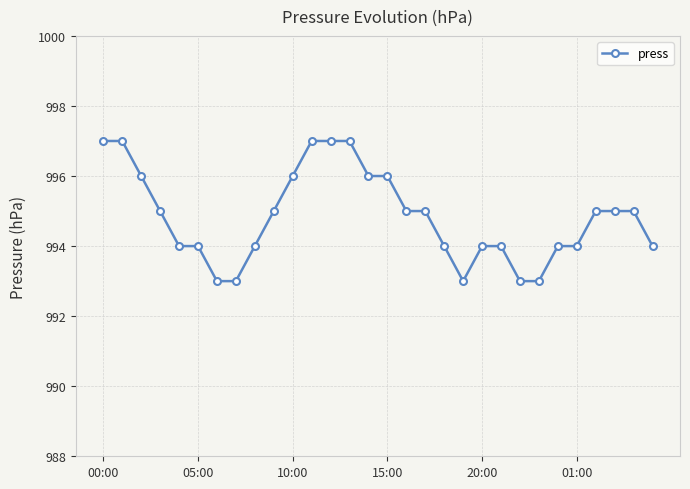

What is the maximum value shown in the chart?

997